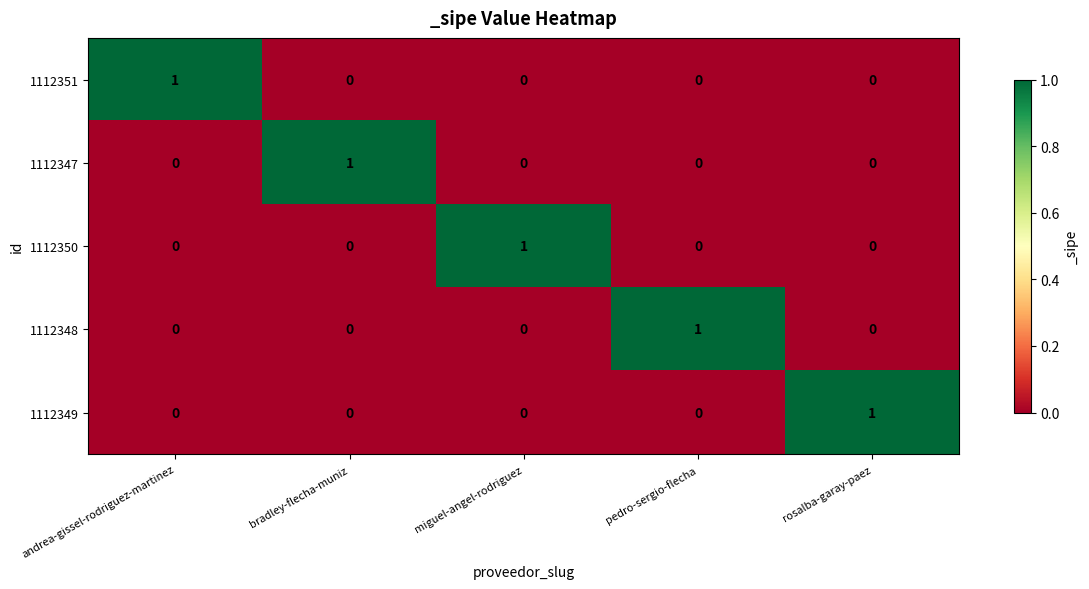

How many 1112347 values are between 0 and 1?

5